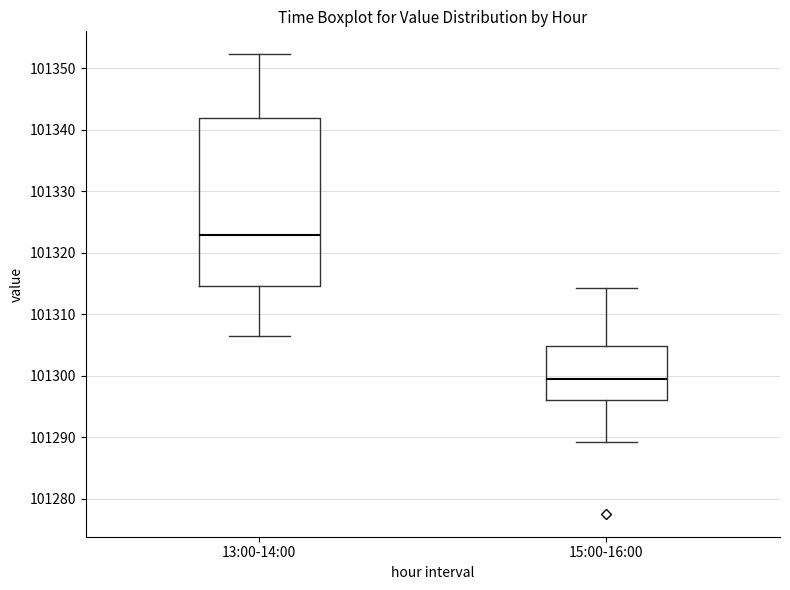

Reading left to right, read every box against the y-axis: the position of its median line, the range the box covers, and the ends of its whiskers. The values are not printed on the chart, so give them approximately, as read against the axis.

13:00-14:00: median 101323, box 101315 to 101342, whiskers 101306 to 101352
15:00-16:00: median 101299, box 101296 to 101305, whiskers 101289 to 101314